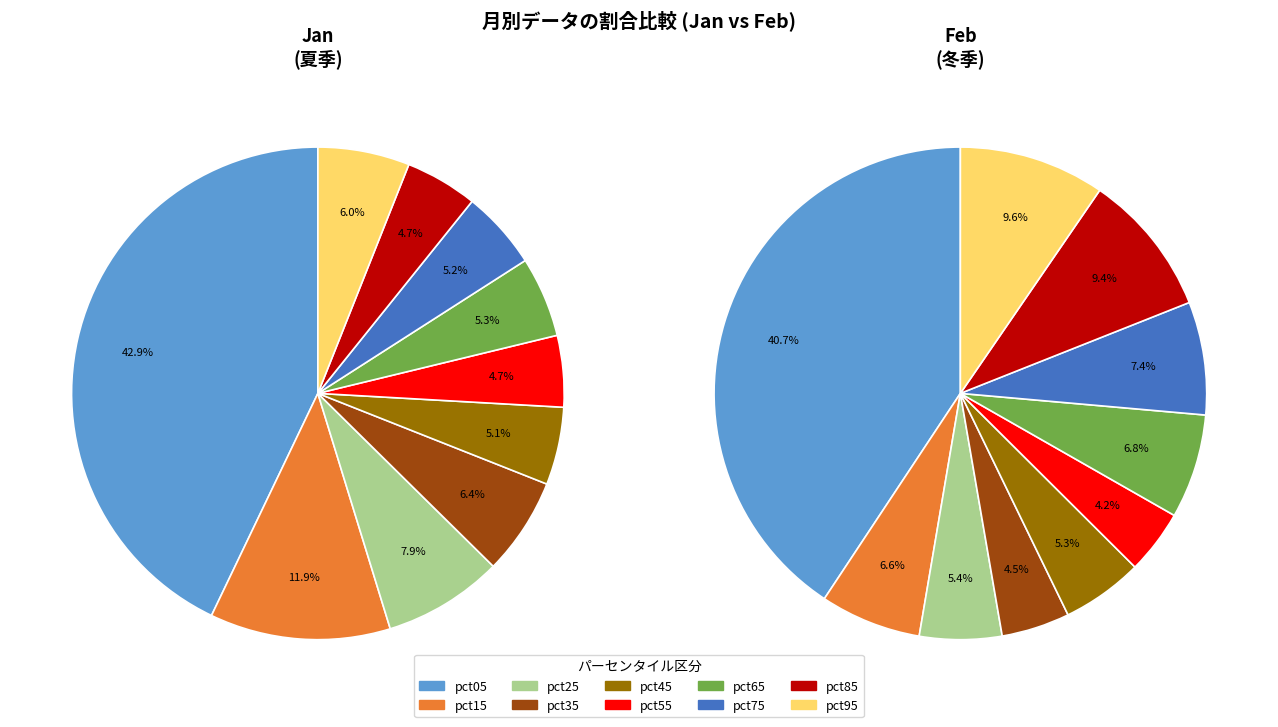

Is the sum of pct45 and pct75 greater than half?

No